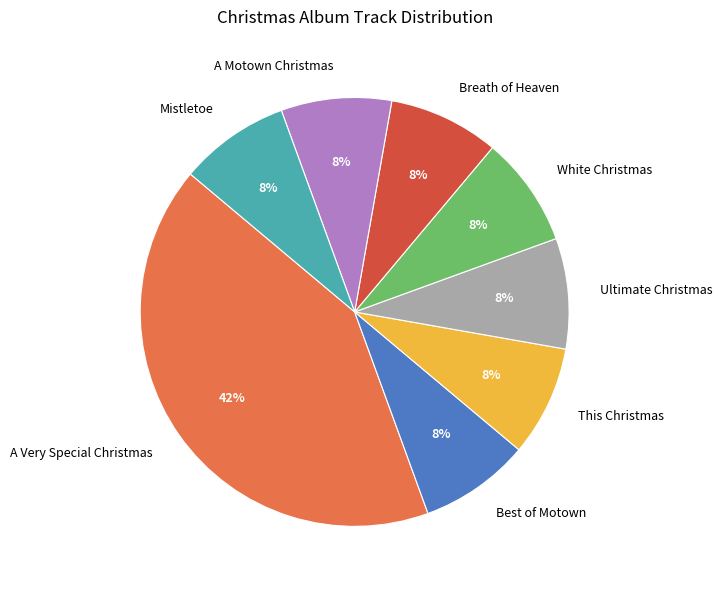

What is the ratio of the value at A Motown Christmas to the value at Breath of Heaven?

1.0